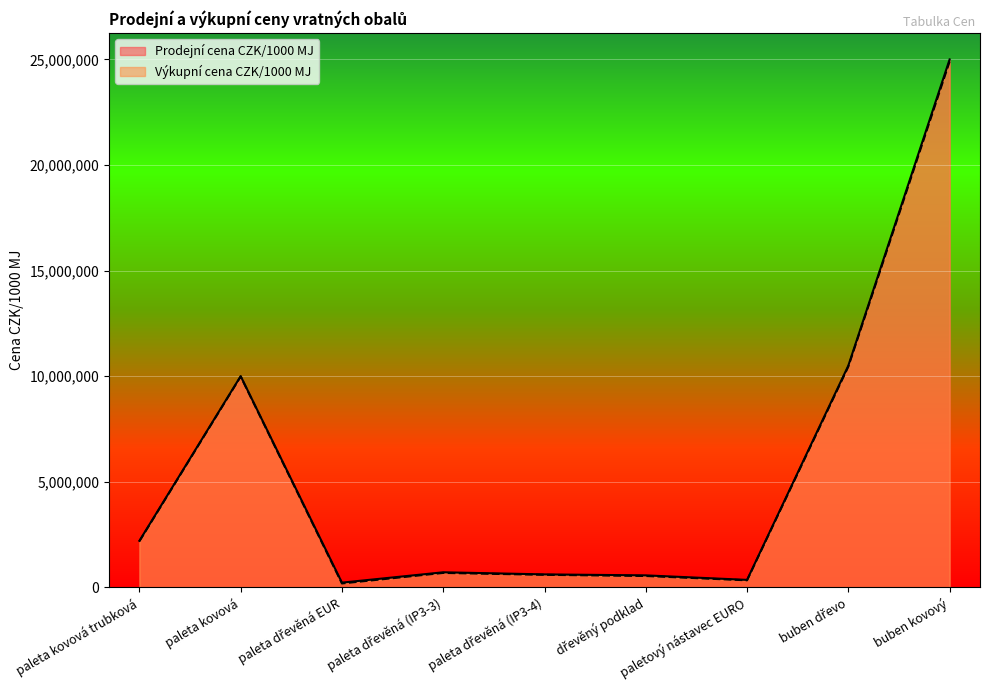

What is the difference between the Výkupní cena CZK/1000 MJ values at paleta kovová and paletový nástavec EURO?

9650000